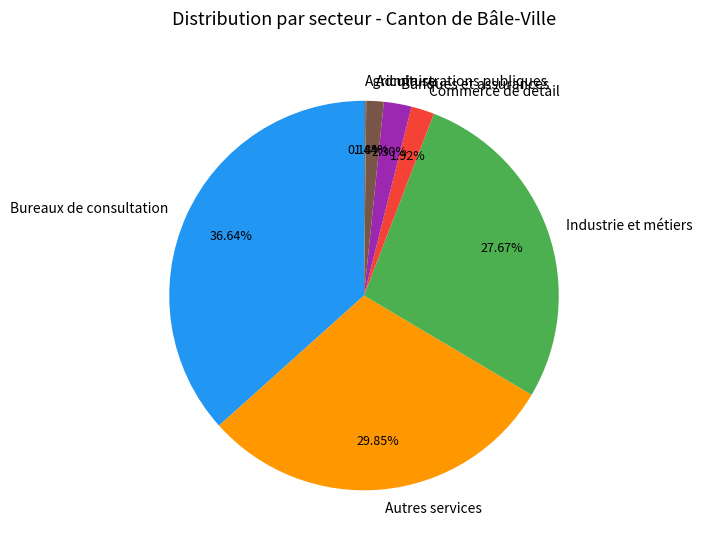

To the nearest percent, what is the difference between the largest and smallest slice percentages?

36%